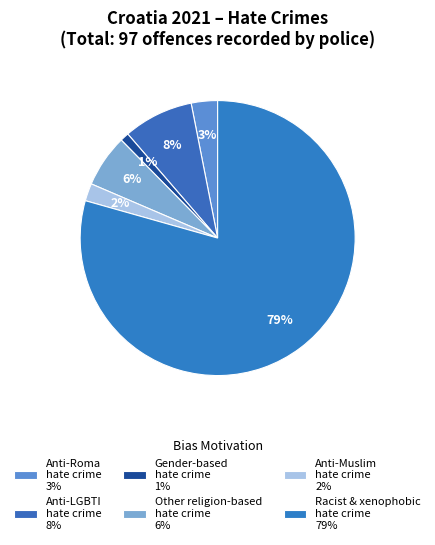

How many segments does this pie chart have?

6